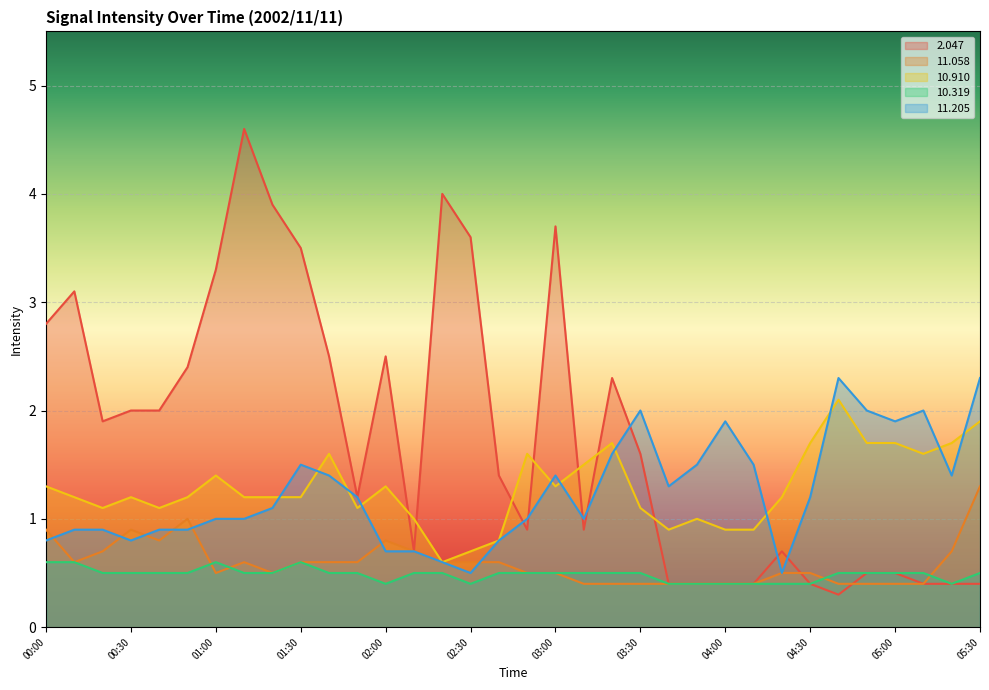

At which category does 11.058 reach its first local valley?

00:10